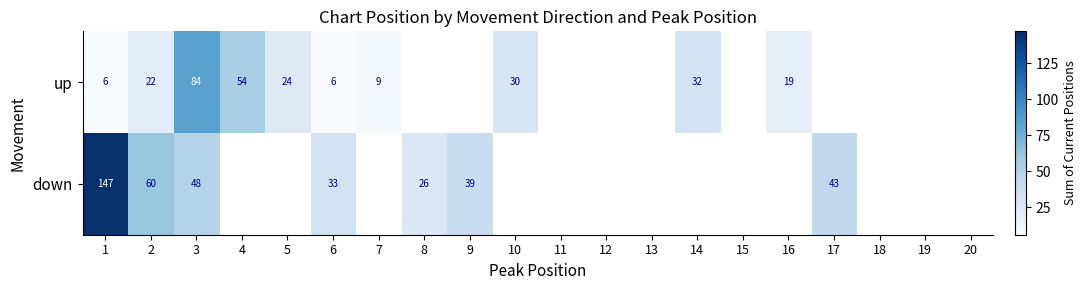

At 2, list the series in order from smallest to largest.

up, down